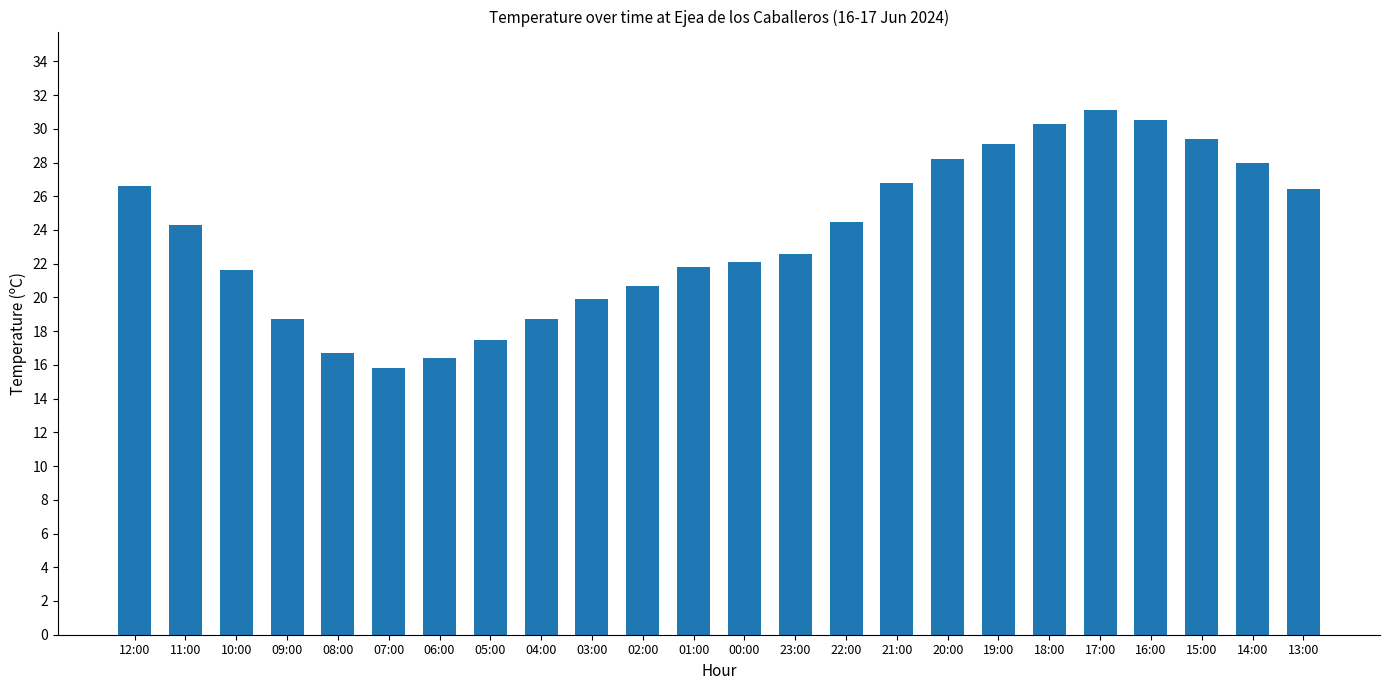

The chart shows a value of 11.2 at 02:00. True or false?

False